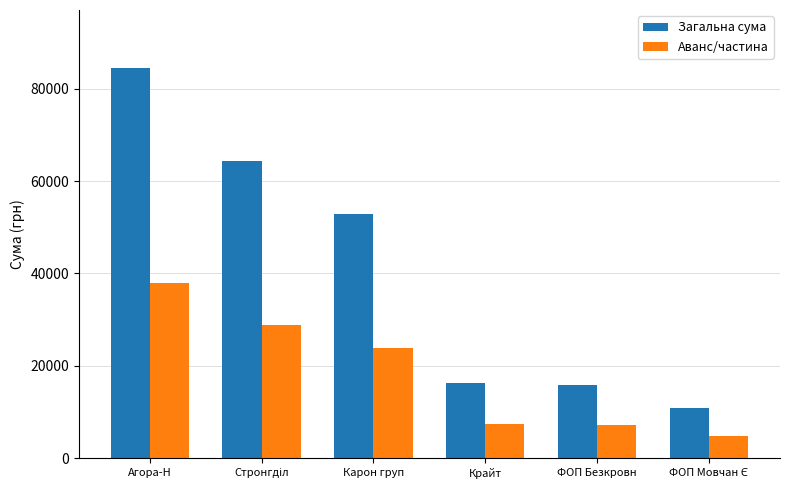

How many data points in Загальна сума are above 52936?

3